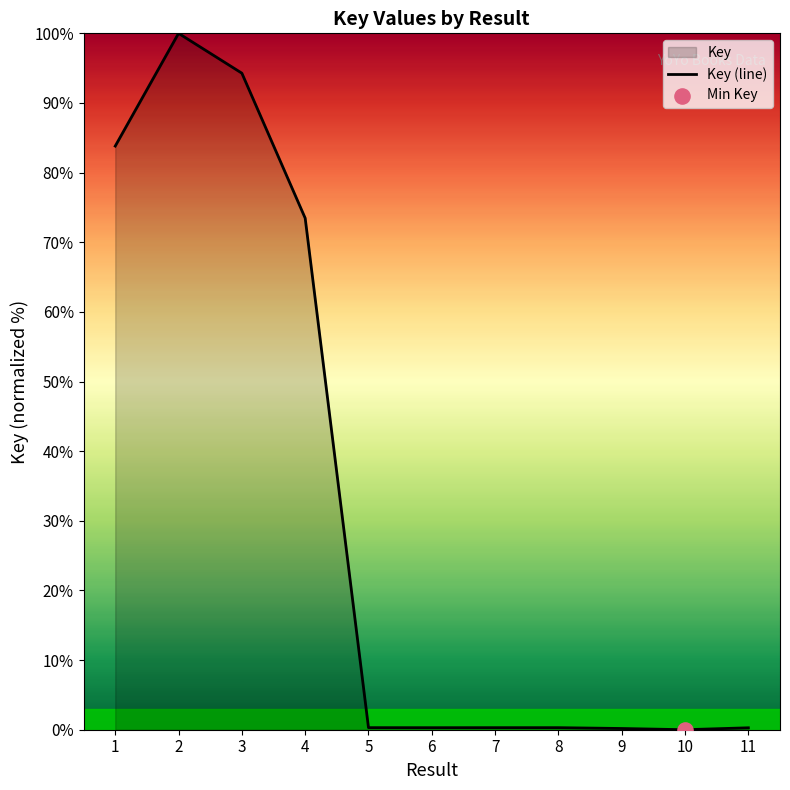

Between 8 and 2, which is larger?

2